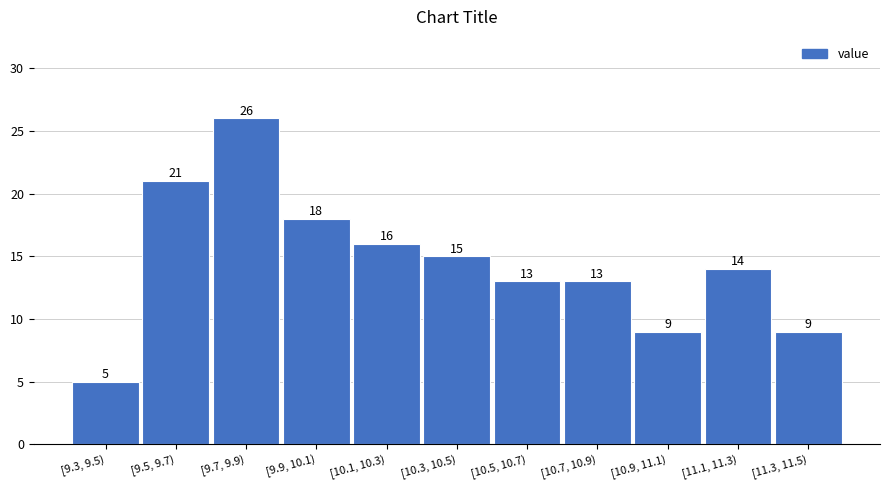

Reading left to right, what are all the values shown in this chart?

[9.3, 9.5)=5	[9.5, 9.7)=21	[9.7, 9.9)=26	[9.9, 10.1)=18	[10.1, 10.3)=16	[10.3, 10.5)=15	[10.5, 10.7)=13	[10.7, 10.9)=13	[10.9, 11.1)=9	[11.1, 11.3)=14	[11.3, 11.5)=9